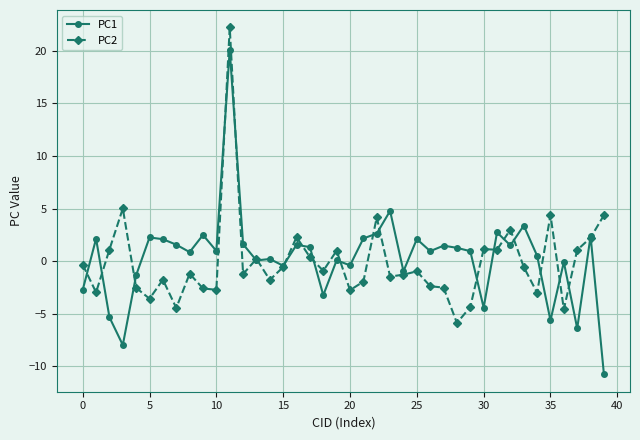

True or false: PC1 has more than 2 interior local peaks.

True